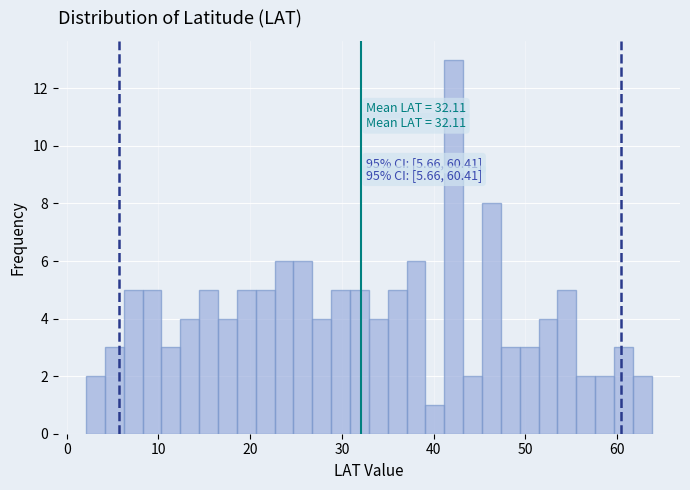

Around what value on the x-axis is the tallest bar? Give the approximate position of its centre, as read against the axis.

42